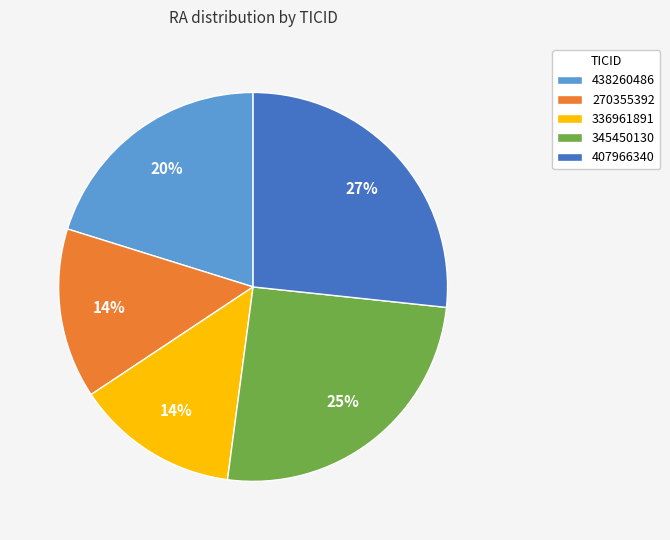

Count the number of slices in the pie.

5